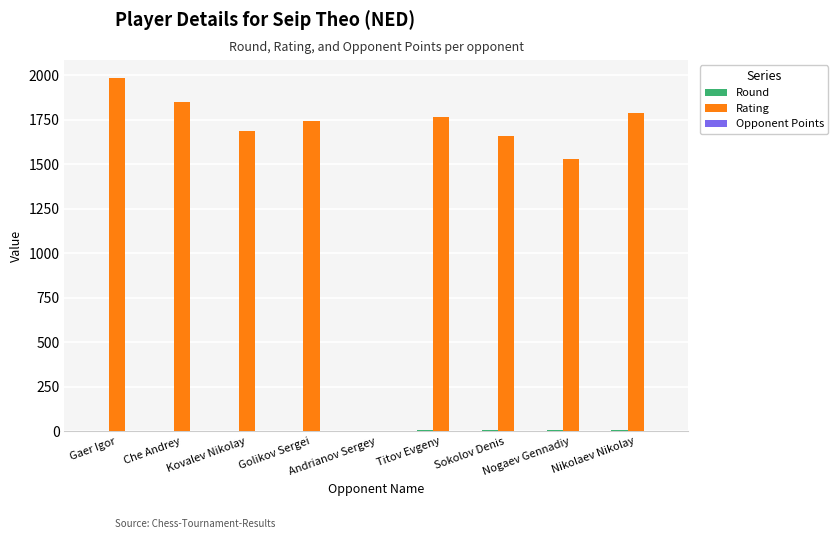

What is the difference between the Rating values at Sokolov Denis and Golikov Sergei?

82.0